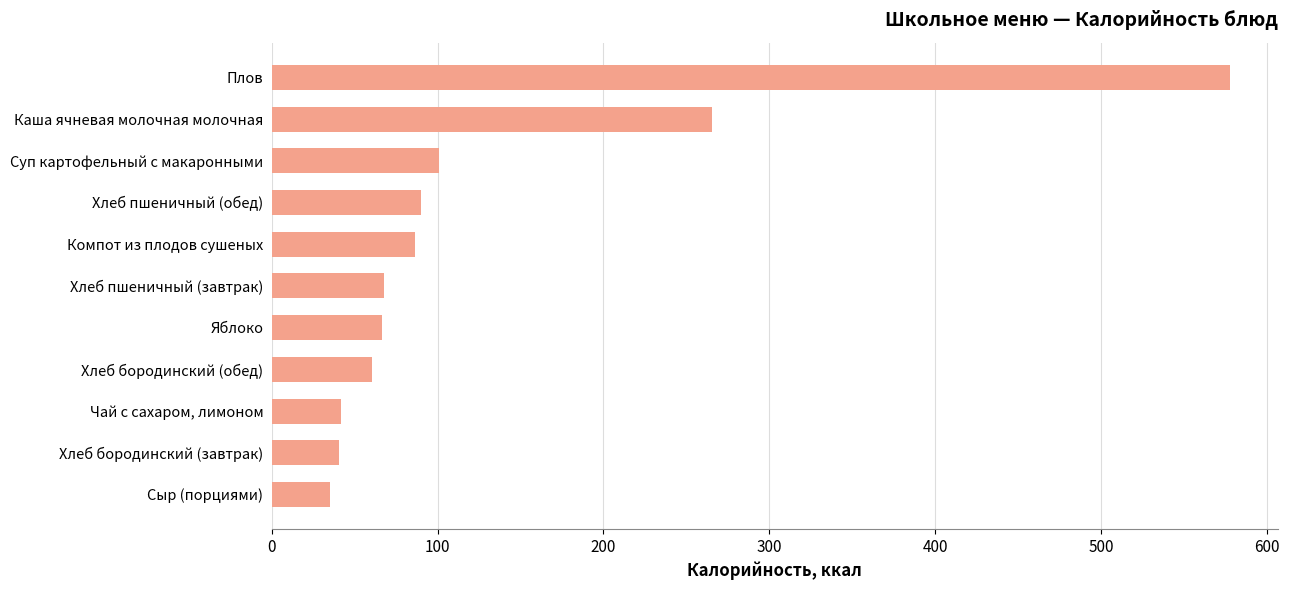

How many bars are there in total?

11